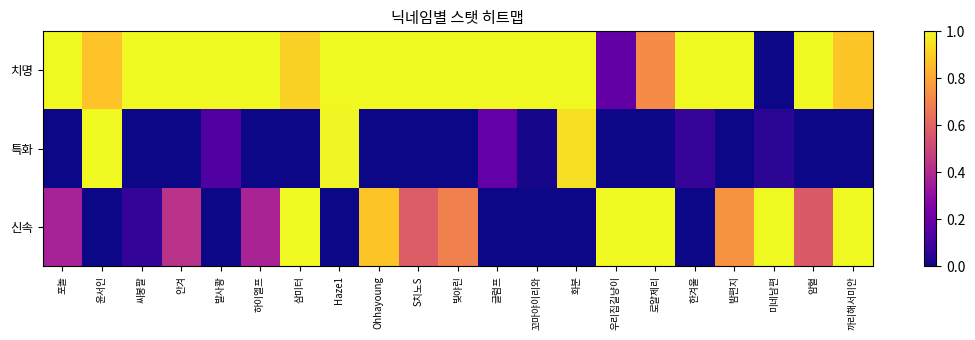

What is the difference between the highest and lowest values at 글럼프?

1.0